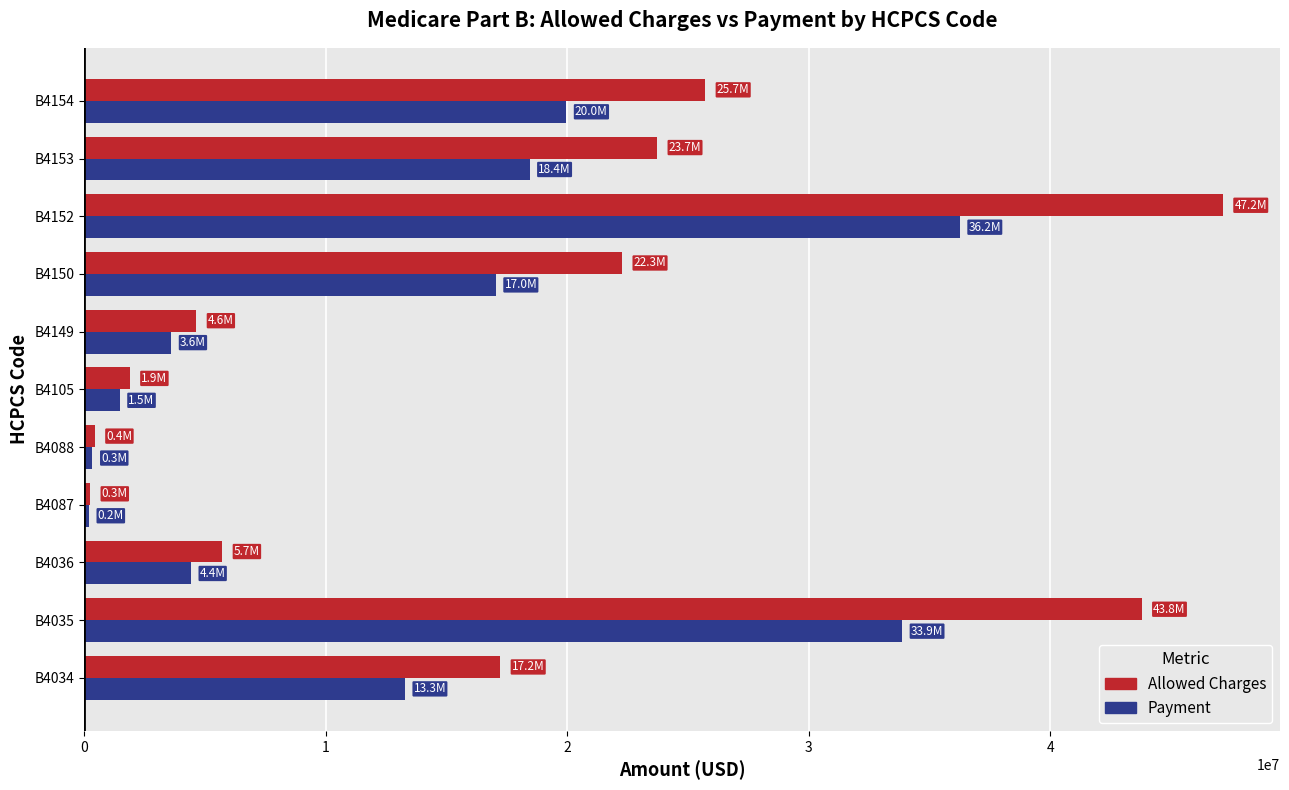

Count the number of categories in the chart.

11